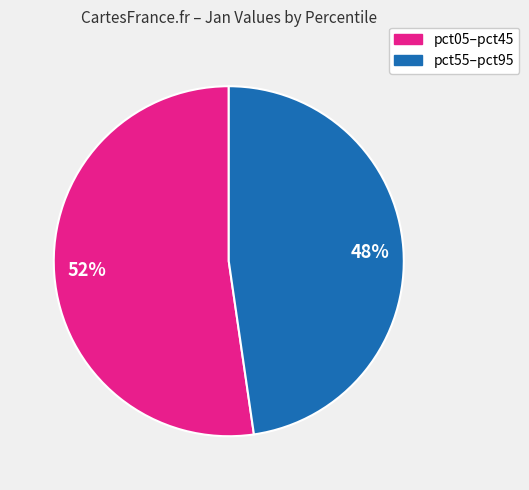

Is it true that 48% is 48% of the pie?

True